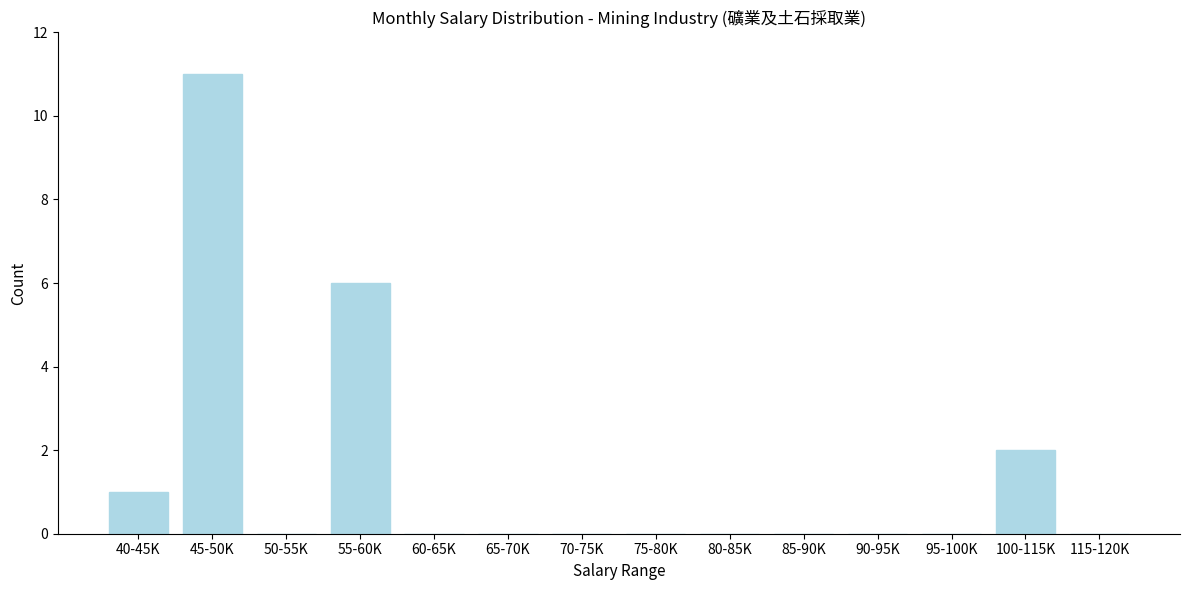

Reading left to right, list all the values displayed in this chart.

40-45K=1	45-50K=11	50-55K=0	55-60K=6	60-65K=0	65-70K=0	70-75K=0	75-80K=0	80-85K=0	85-90K=0	90-95K=0	95-100K=0	100-115K=2	115-120K=0